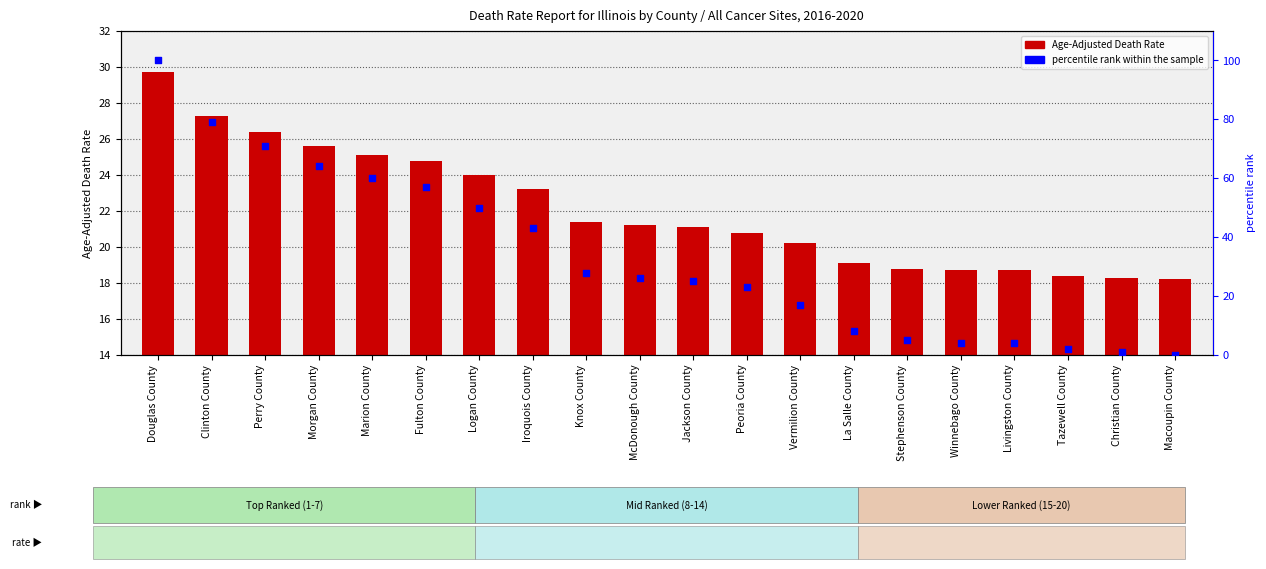

What are all the series names shown in the legend?

Age-Adjusted Death Rate, percentile rank within the sample